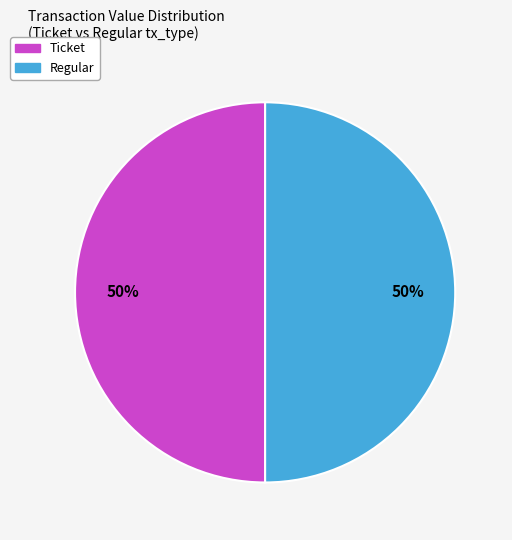

What is the smallest slice in the pie chart?

Ticket (io_index=0)